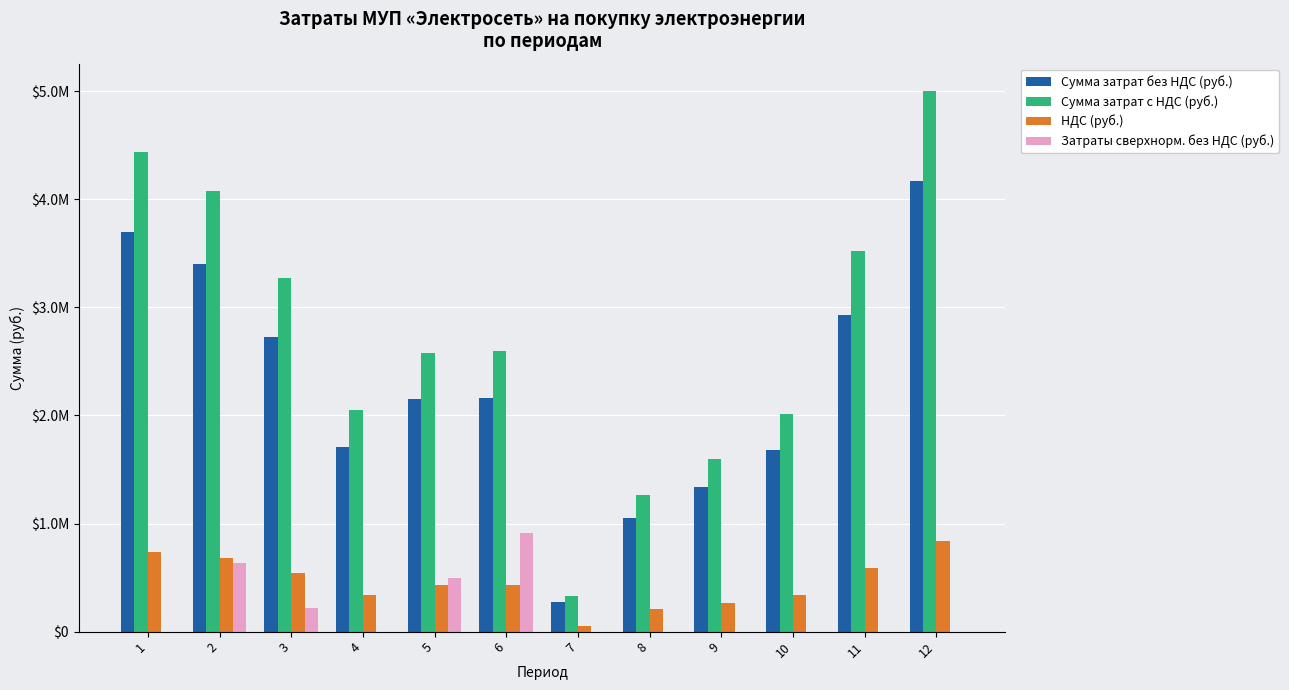

List the series in order of their peak value, highest first.

Сумма затрат с НДС (руб.), Сумма затрат без НДС (руб.), Затраты сверхнорм. без НДС (руб.), НДС (руб.)